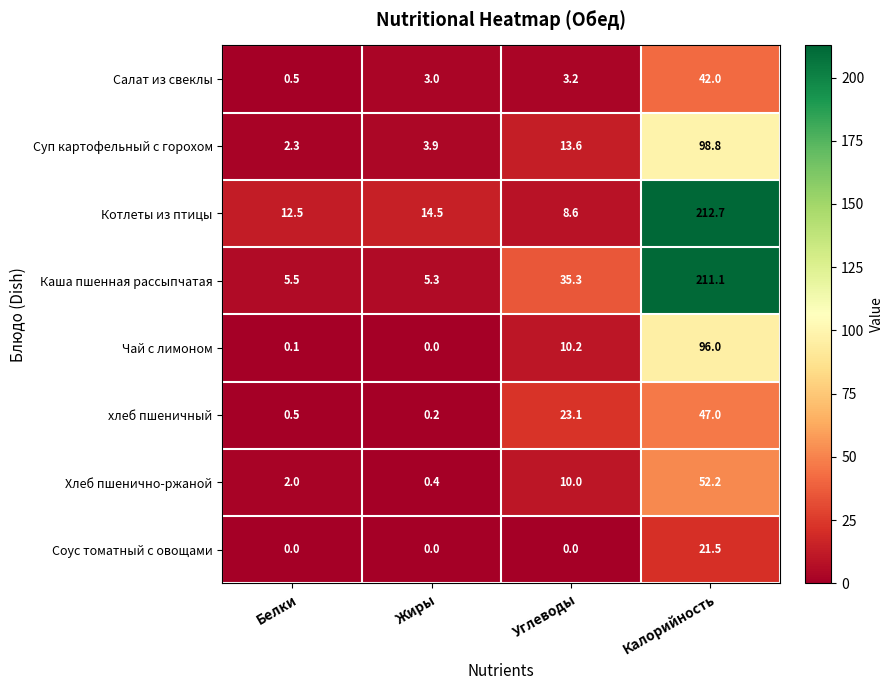

List the labels in order of Салат из свеклы value, largest first.

Калорийность, Углеводы, Жиры, Белки